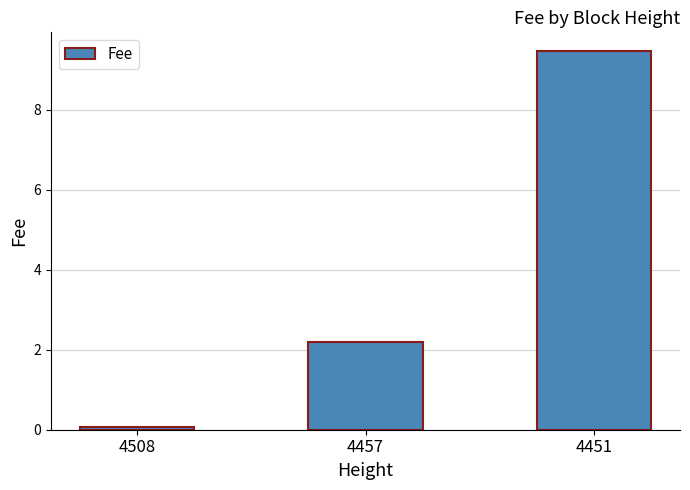

Rank the categories by value from highest to lowest.

4451, 4457, 4508